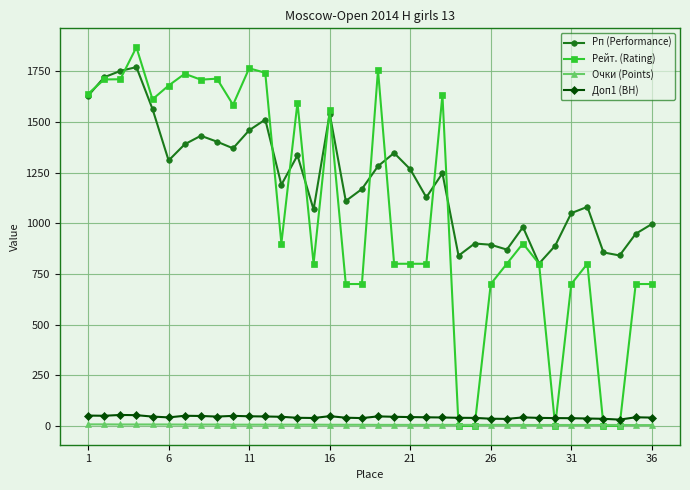

What is the highest value of the Рп (Performance) series?

1771.0